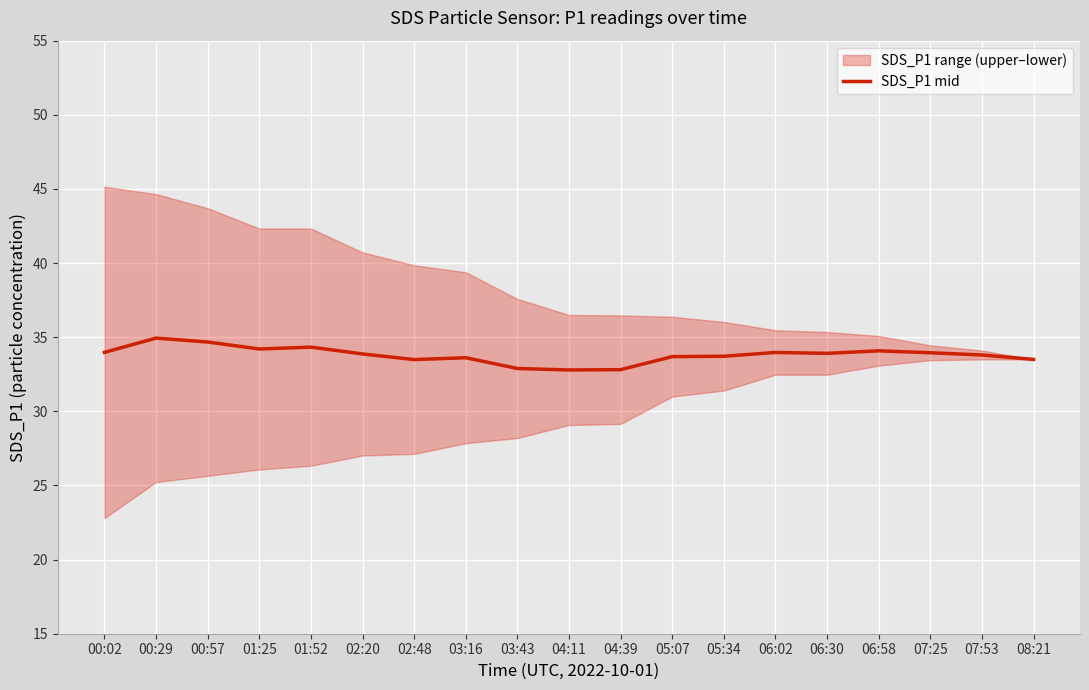

Rank the categories by value from highest to lowest.

00:29, 00:57, 01:52, 01:25, 06:58, 00:02, 06:02, 07:25, 06:30, 02:20, 07:53, 05:34, 05:07, 03:16, 08:21, 02:48, 03:43, 04:39, 04:11